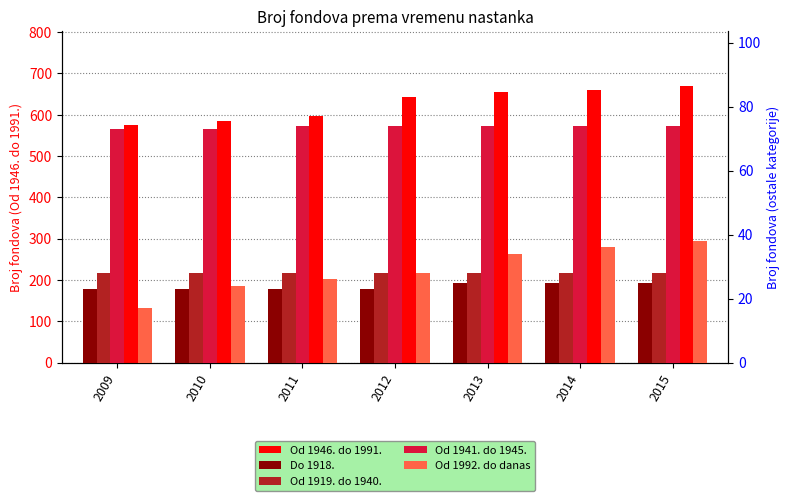

Rank the series by their maximum value, from highest to lowest.

Od 1946. do 1991., Od 1941. do 1945., Od 1992. do danas, Od 1919. do 1940., Do 1918.